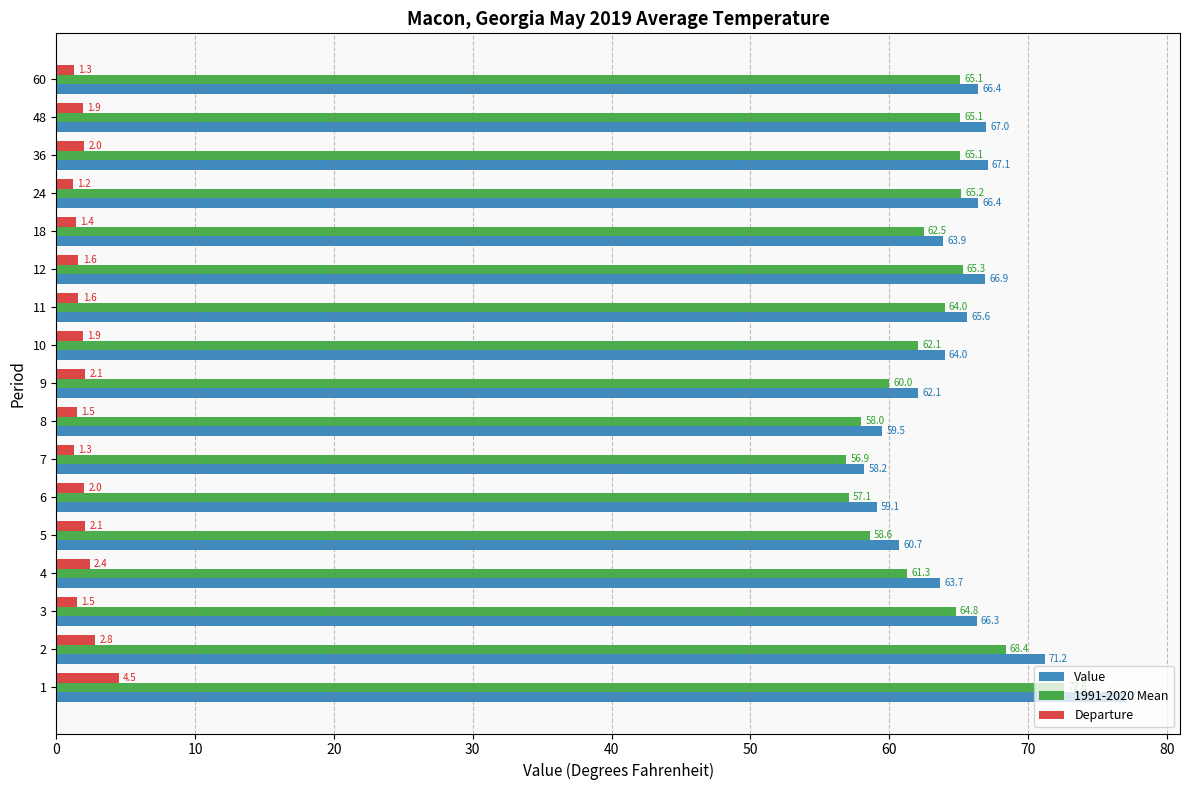

What is the lowest value of the Departure series?

1.2